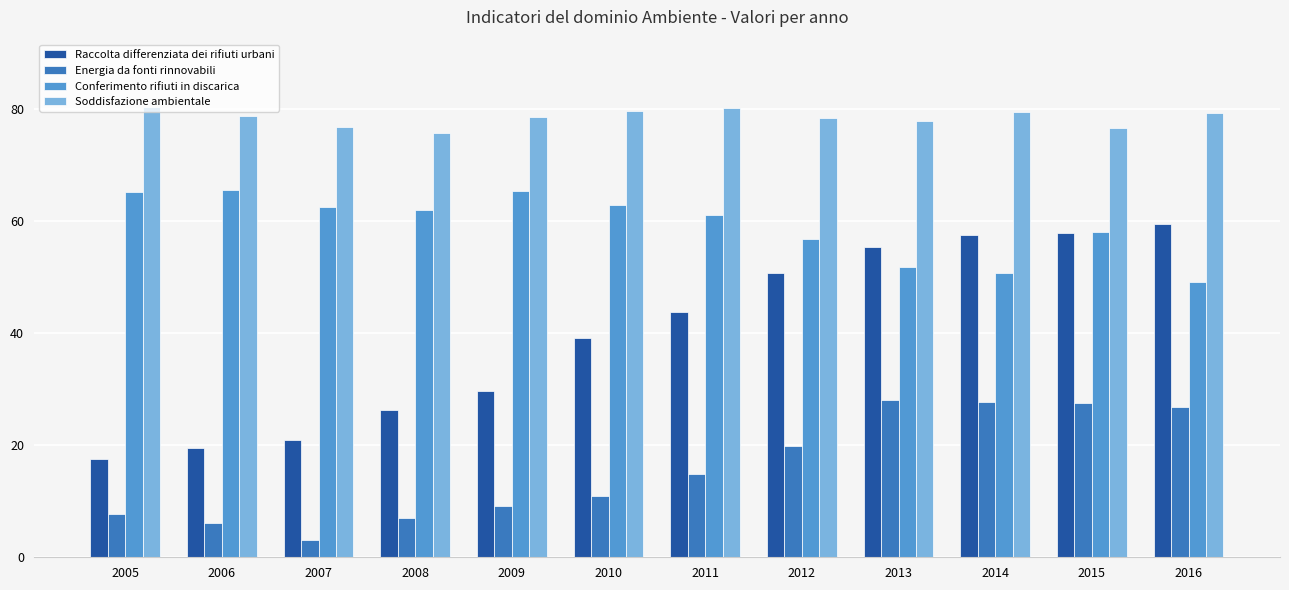

How many bars are there in total?

48